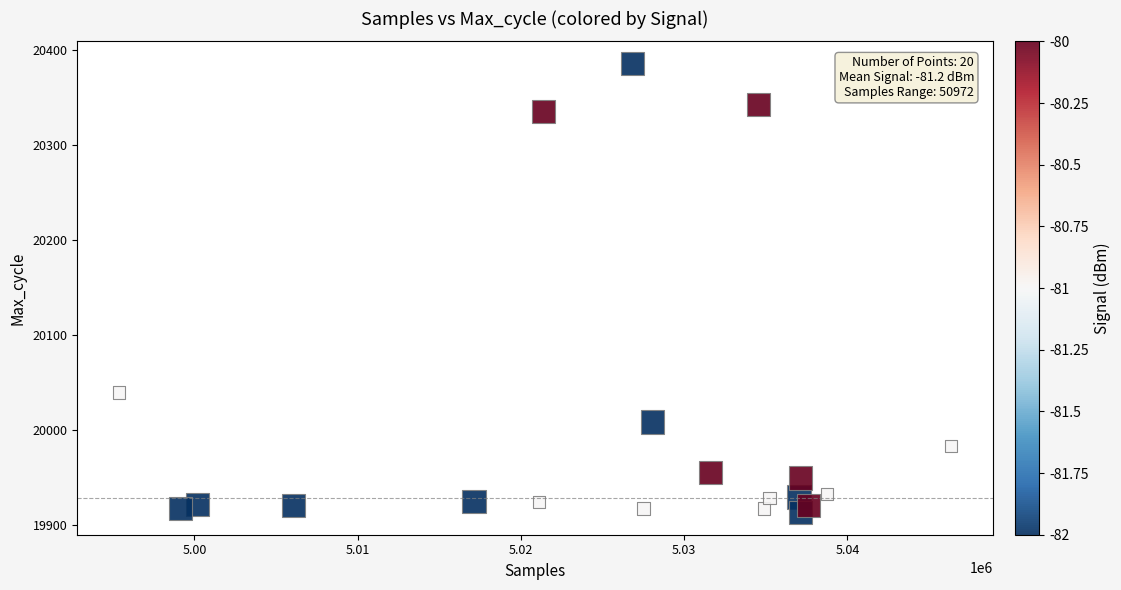

What is the range of Y values (max minus min)?

472